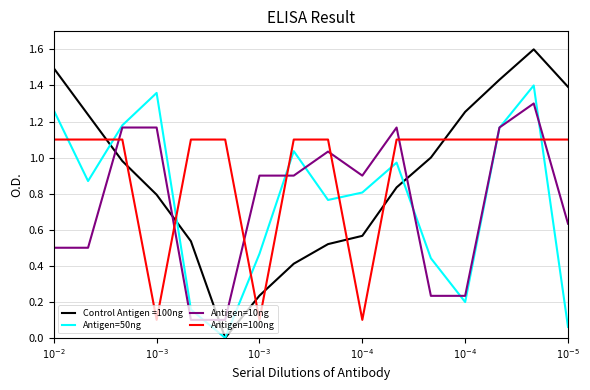

True or false: Antigen=50ng has more than 0 points higher than both neighbors.

True